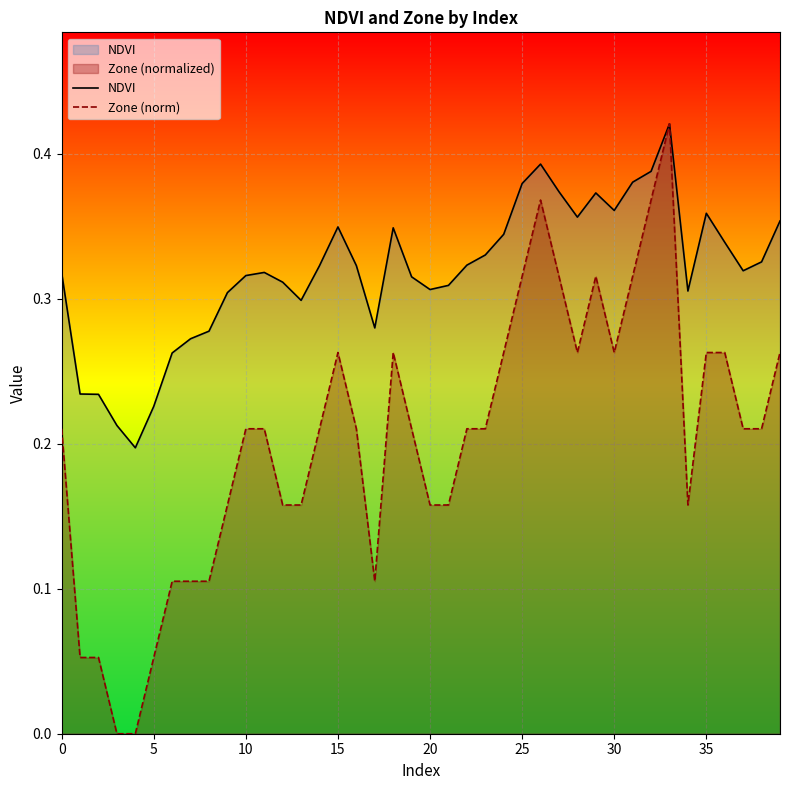

Which series has the largest total across all categories?

NDVI